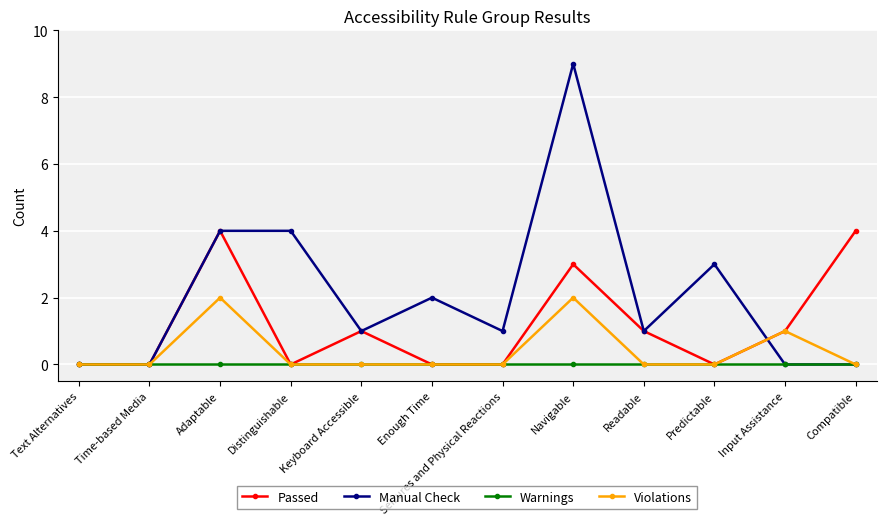

True or false: Warnings has a value of 0 at Input Assistance.

True